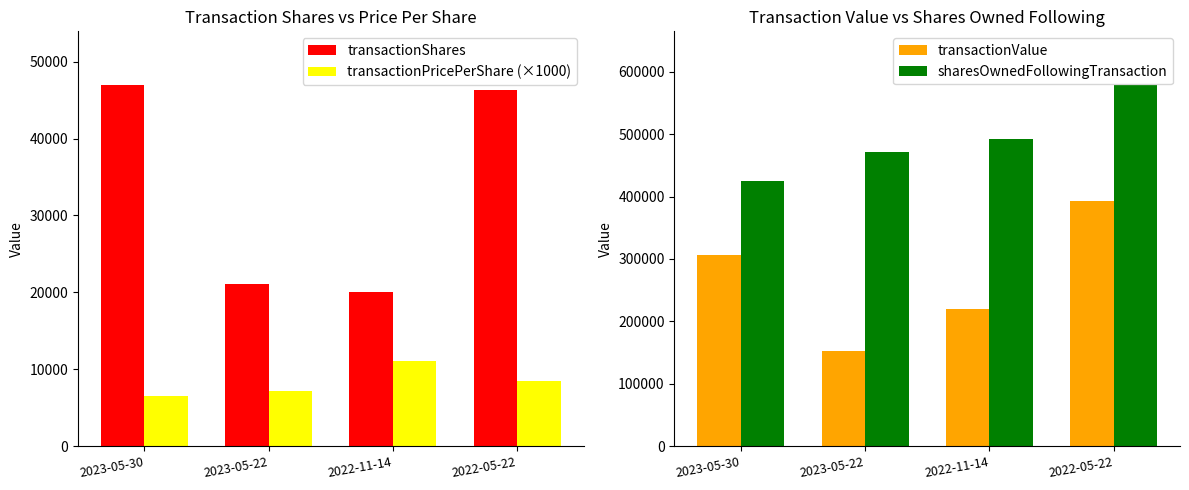

Count the transactionValue values in the range 220465 to 392285.

3